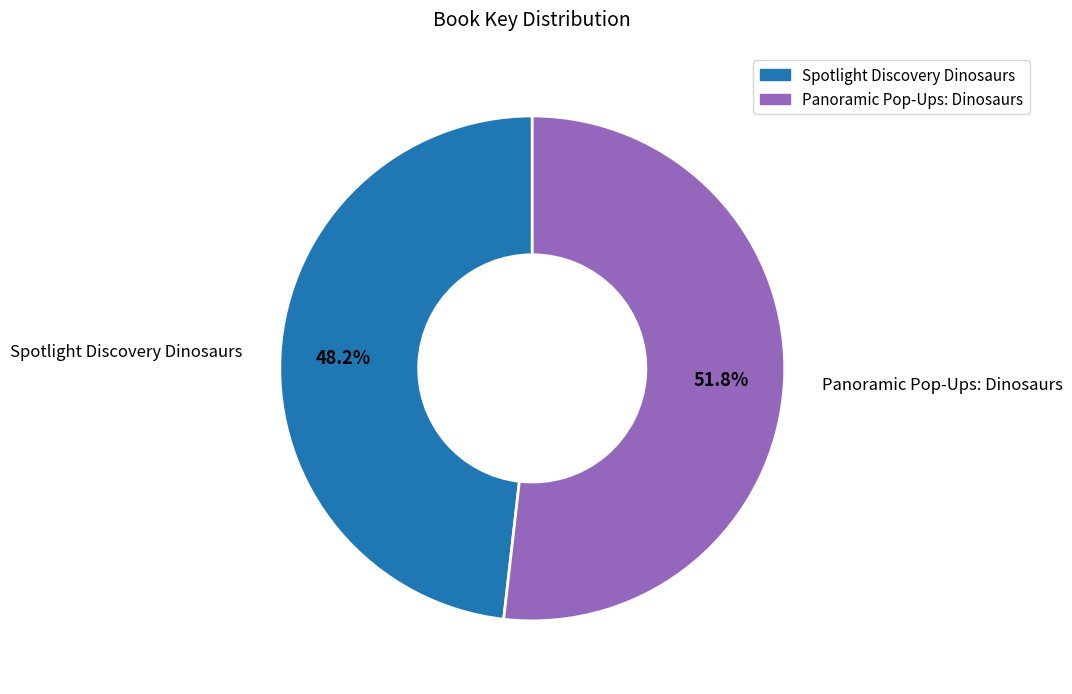

Is it true that Panoramic Pop-Ups: Dinosaurs is 65% of the pie?

False